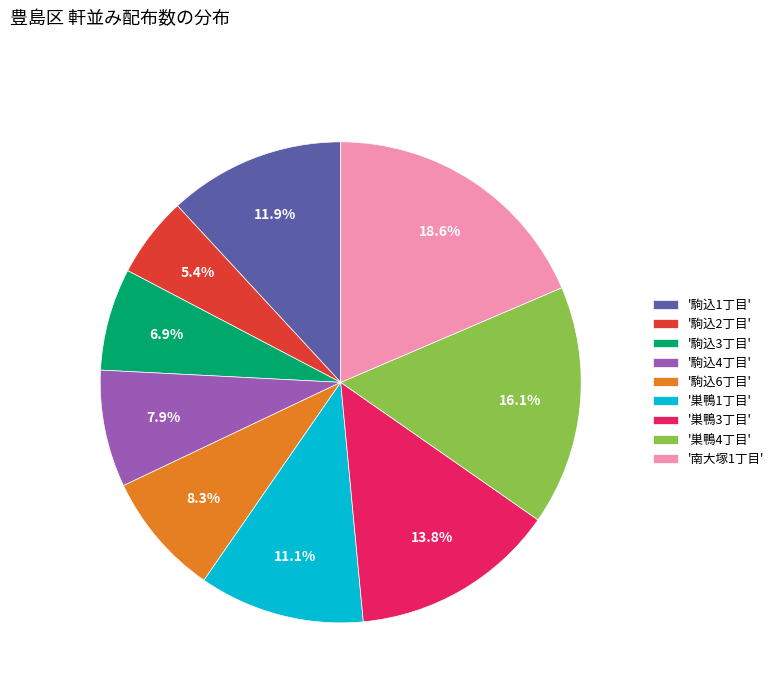

What is the smallest slice in the pie chart?

'駒込2丁目'